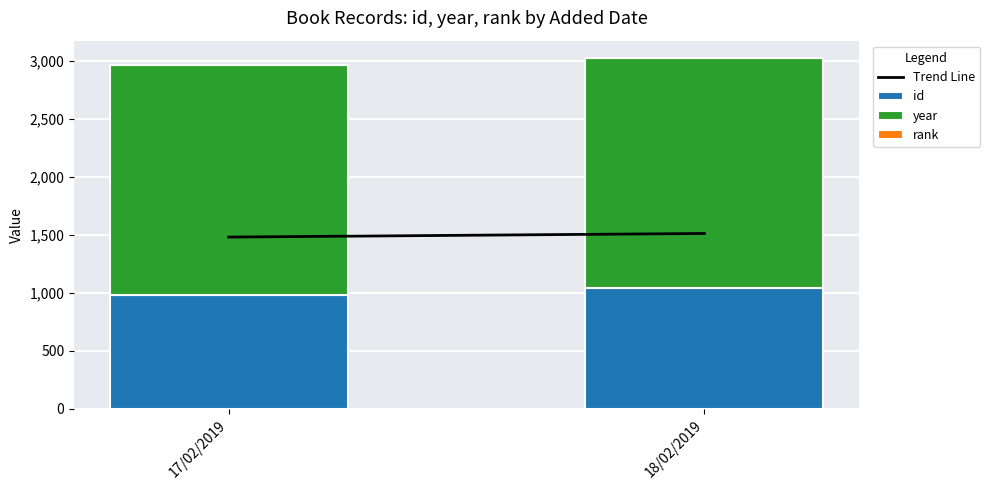

Are the bars grouped side by side (vs. stacked)?

No